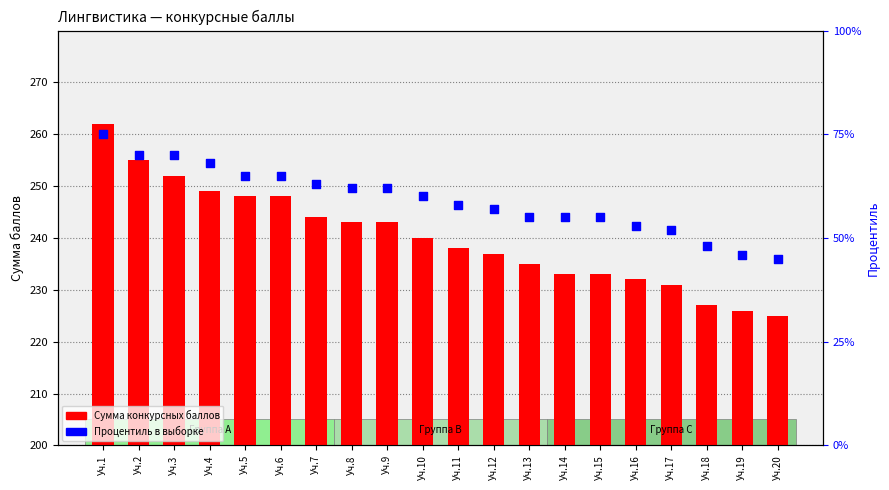

Is the value of Процентиль at Уч.19 greater than the value of Сумма конкурсных баллов at Уч.9?

No